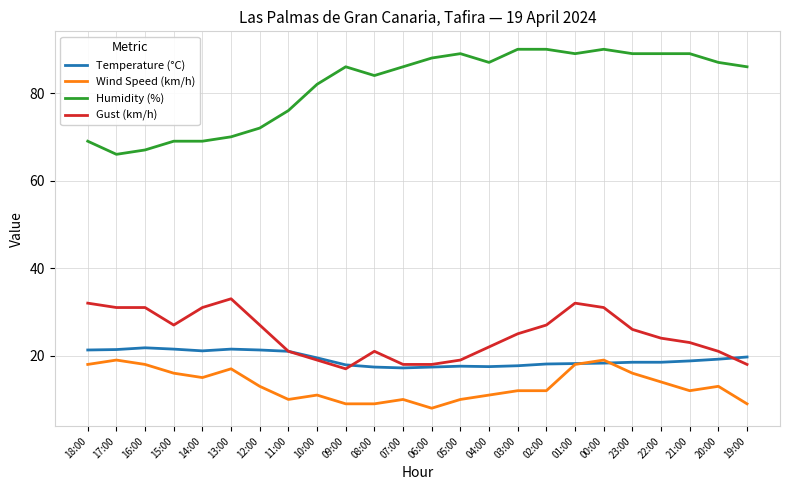

At which label does Gust (km/h) reach its minimum?

09:00